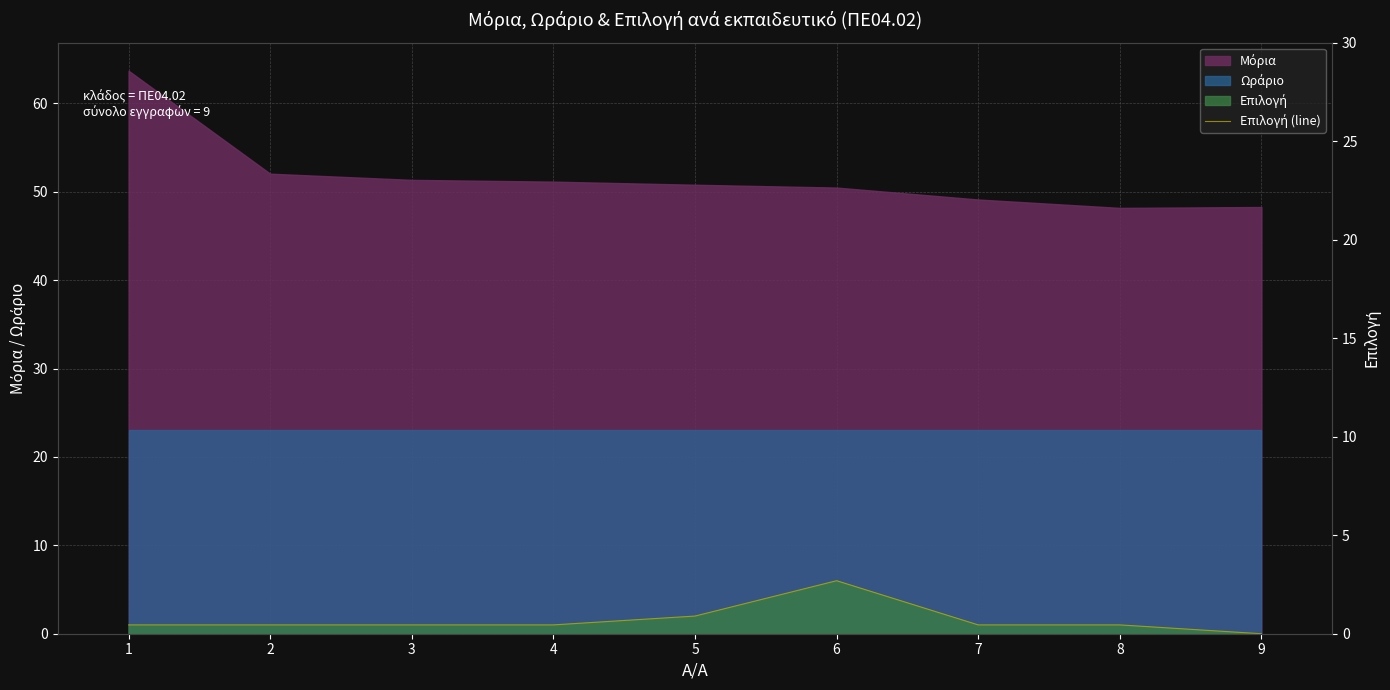

How many data points are above 1?

2